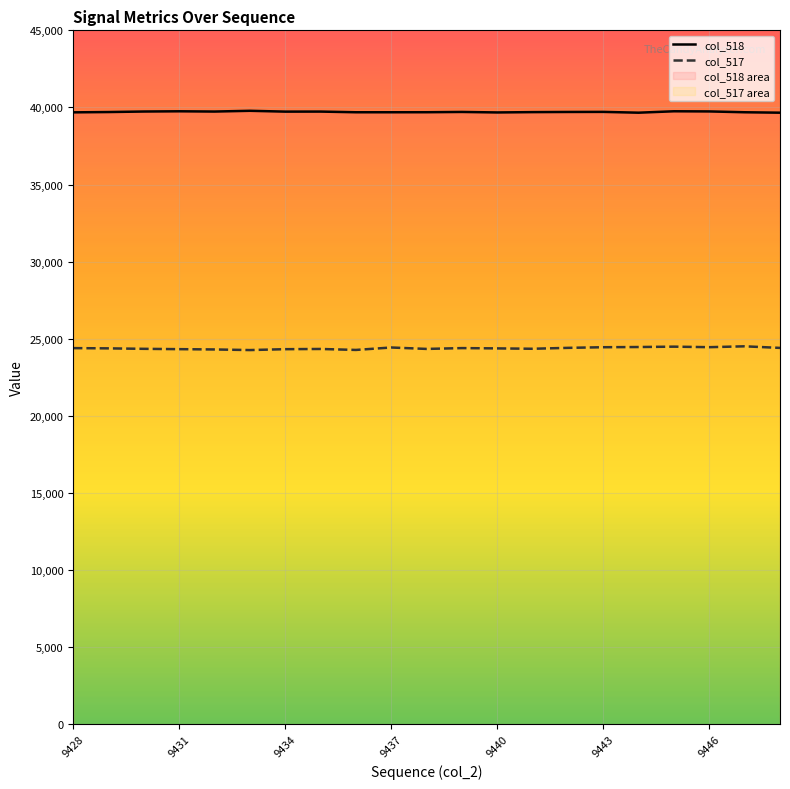

True or false: col_518 and col_517 intersect in this chart.

False